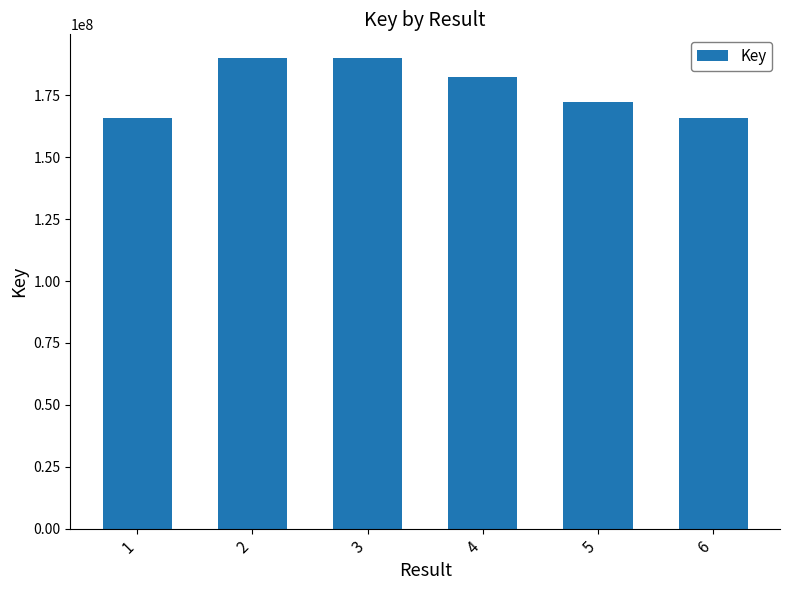

What is the difference between the maximum and minimum values?

24328406